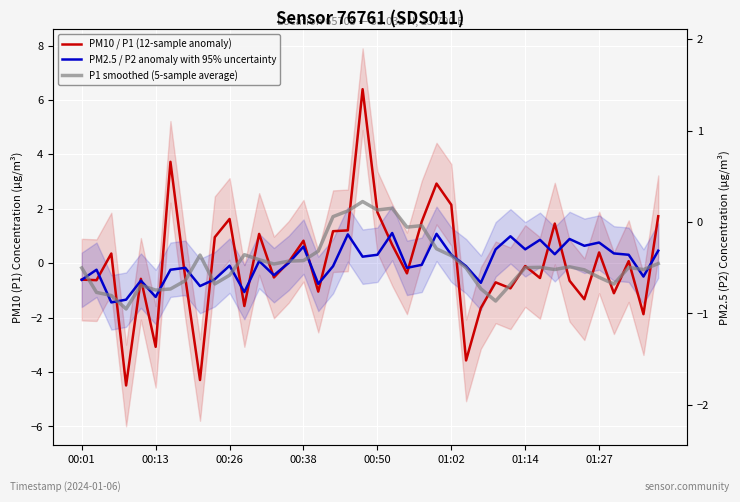

What is the difference between the highest and lowest values at 00:50?

1.6